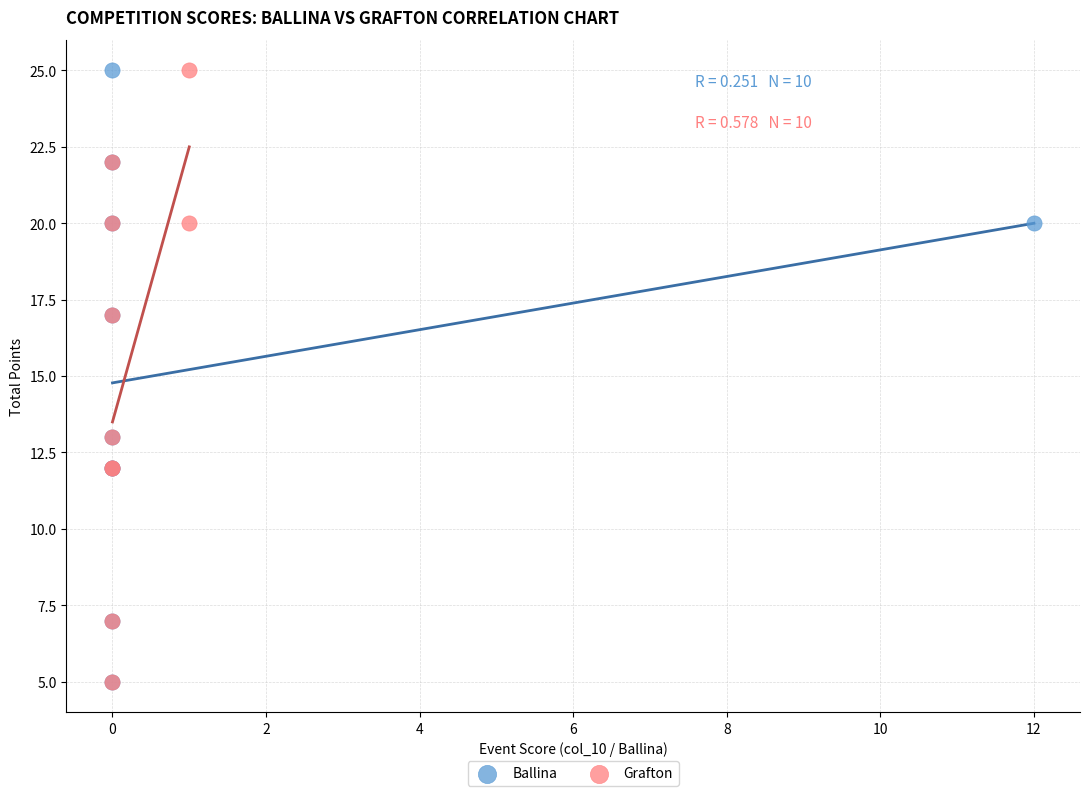

What are all the series names shown in the legend?

Ballina, Grafton